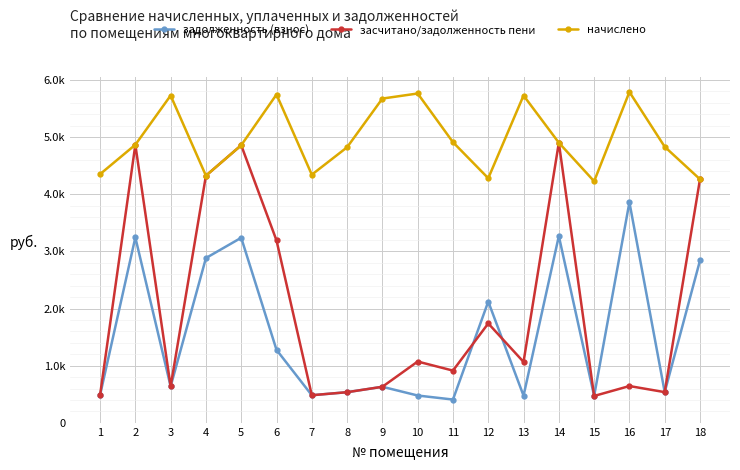

What are all the series names shown in the legend?

задолженность (взнос), засчитано/задолженность пени, начислено